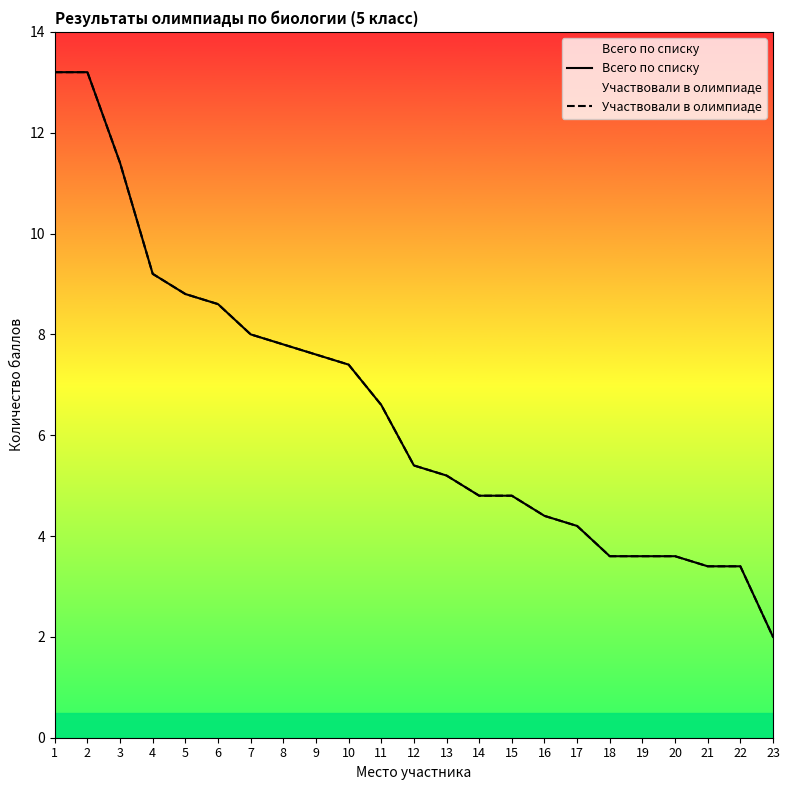

Does the chart have visible grid lines?

No